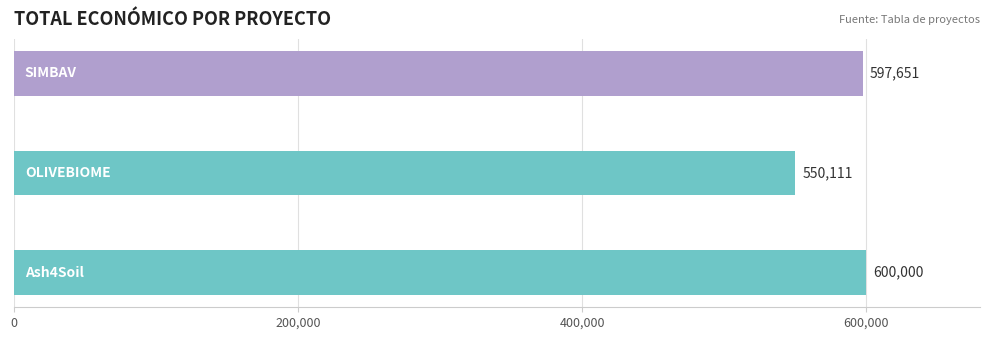

What is the difference between the maximum and minimum values?

49889